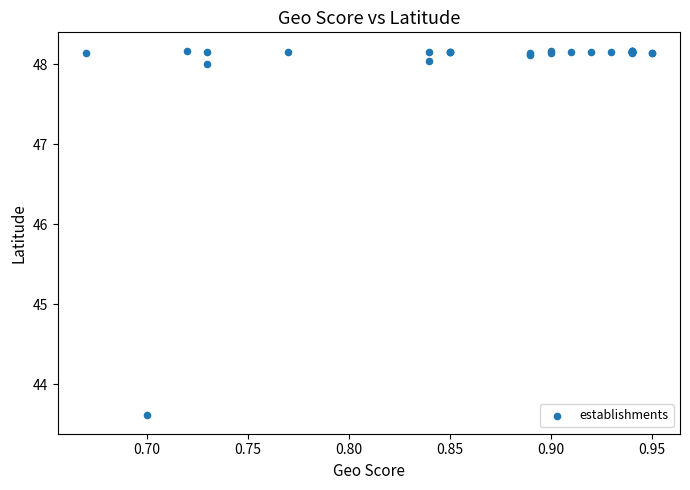

What Y value in the scatter plot is closest to 45?

43.6